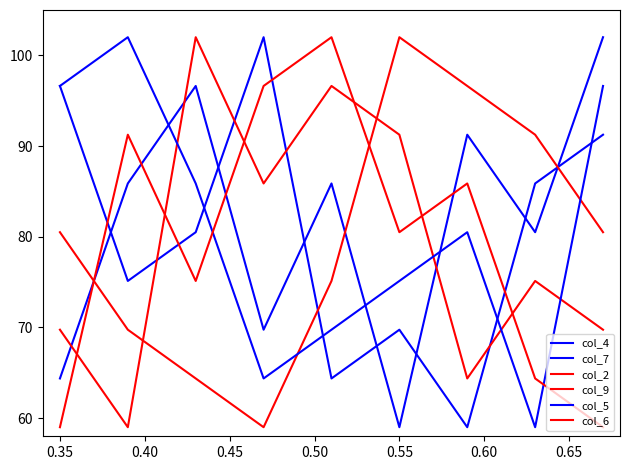

What is the value of the col_9 point at the 6th from the left?

91.2